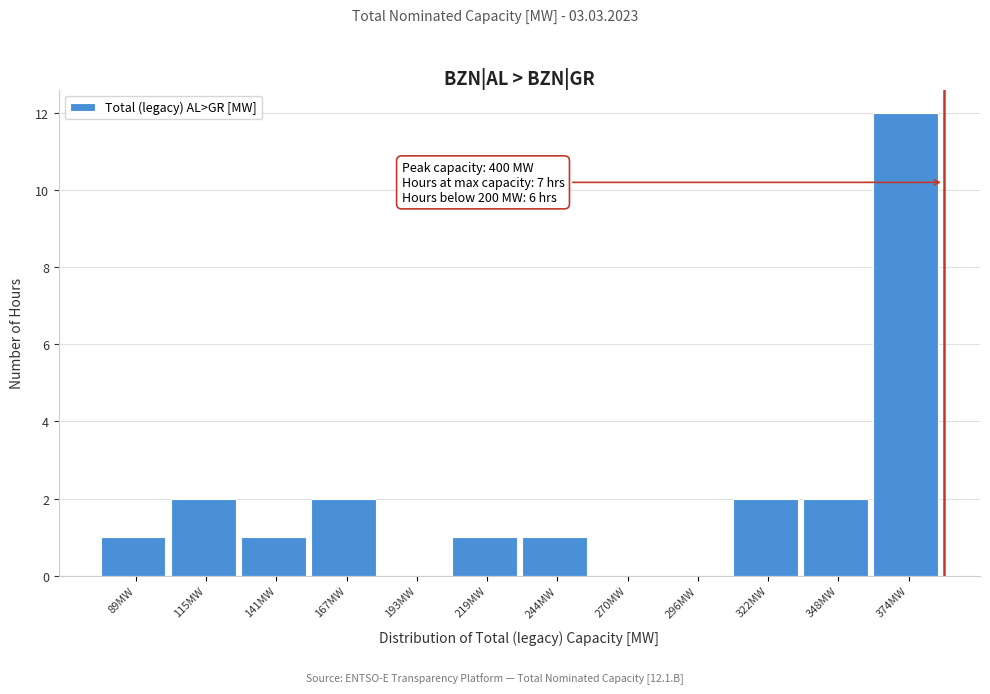

Reading left to right, transcribe all the data shown in this chart.

89MW=1	115MW=2	141MW=1	167MW=2	193MW=0	219MW=1	244MW=1	270MW=0	296MW=0	322MW=2	348MW=2	374MW=12